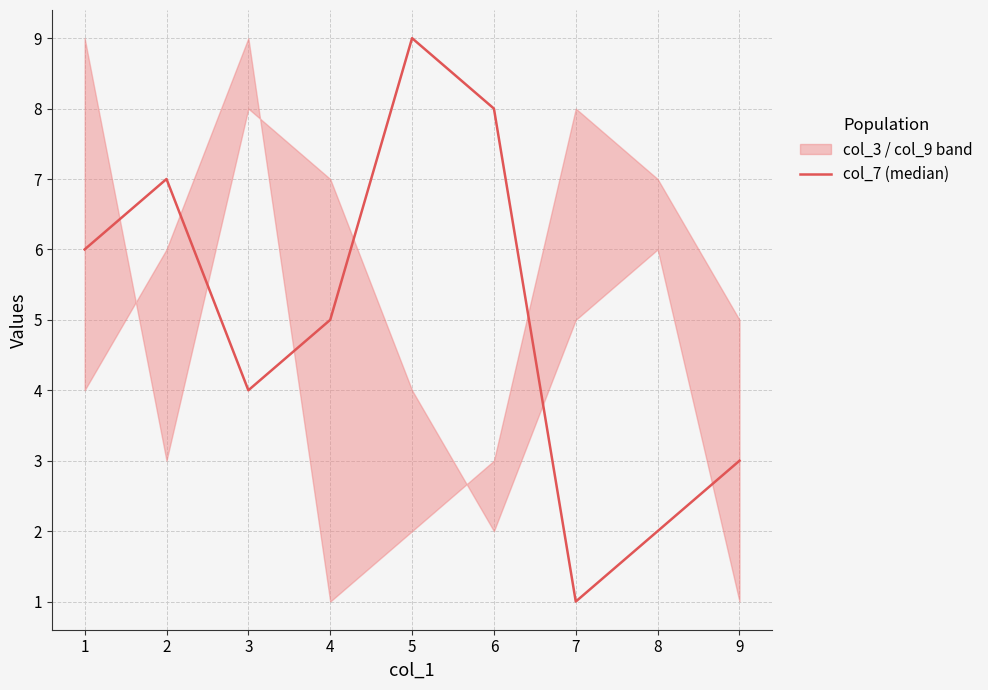

Does the chart have visible grid lines?

Yes